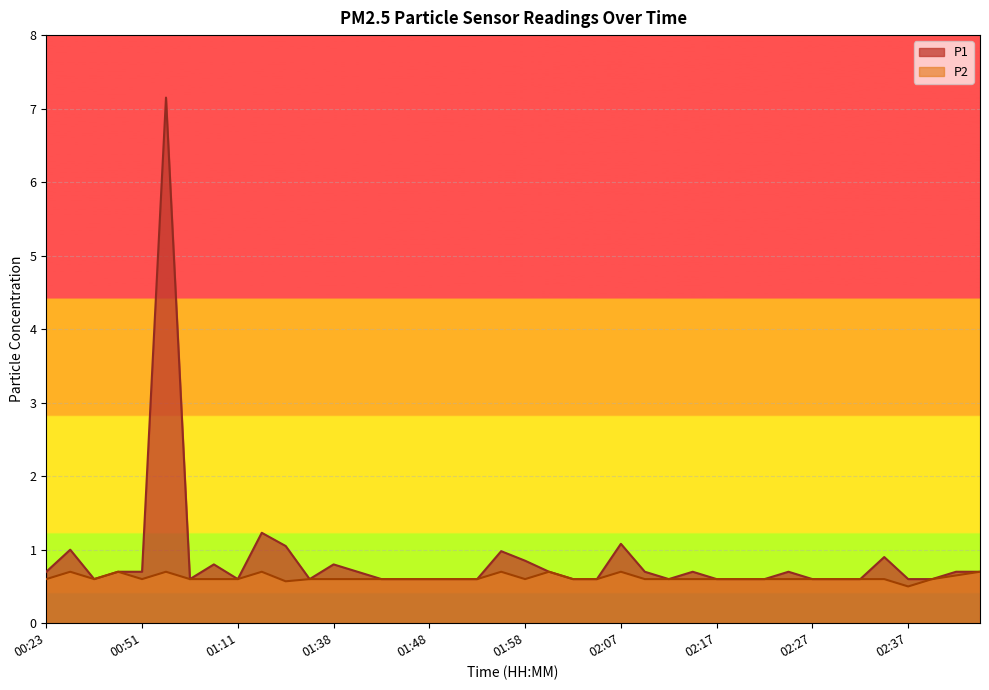

How many lines are shown in the chart?

2